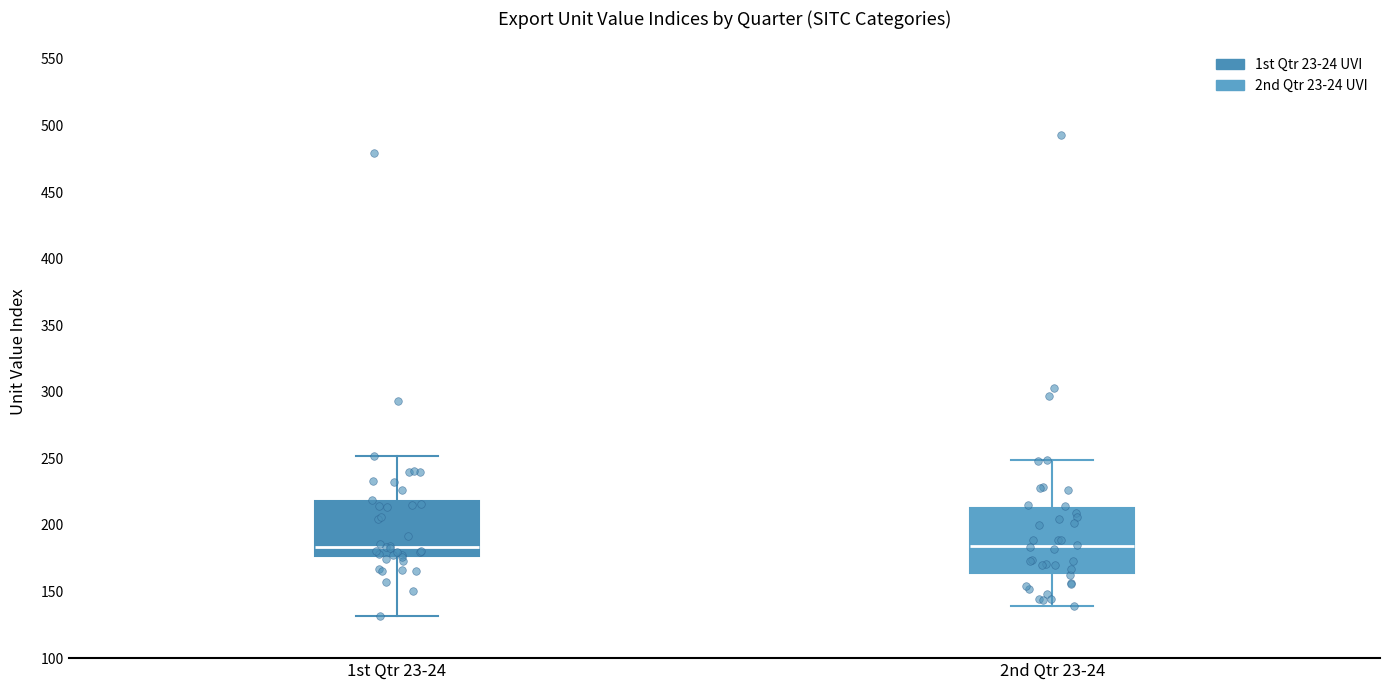

Where is the upper edge of the box for 2nd Qtr 23-24 on the y-axis? The values are not printed on the chart, so give them approximately, as read against the axis.

215